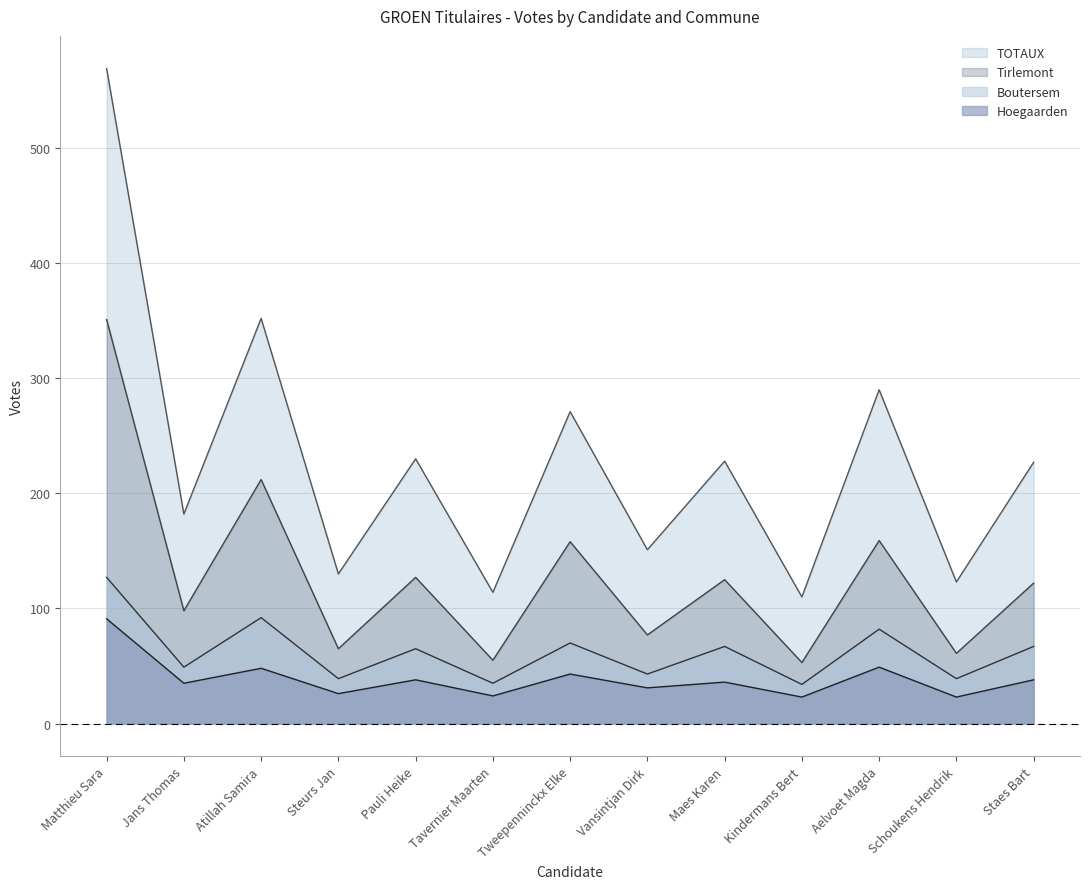

True or false: Hoegaarden has more than 0 interior local peaks.

True